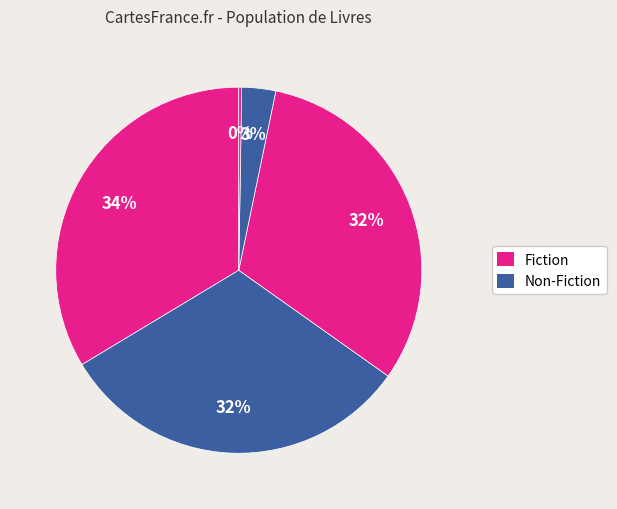

Does any single category account for the majority?

No